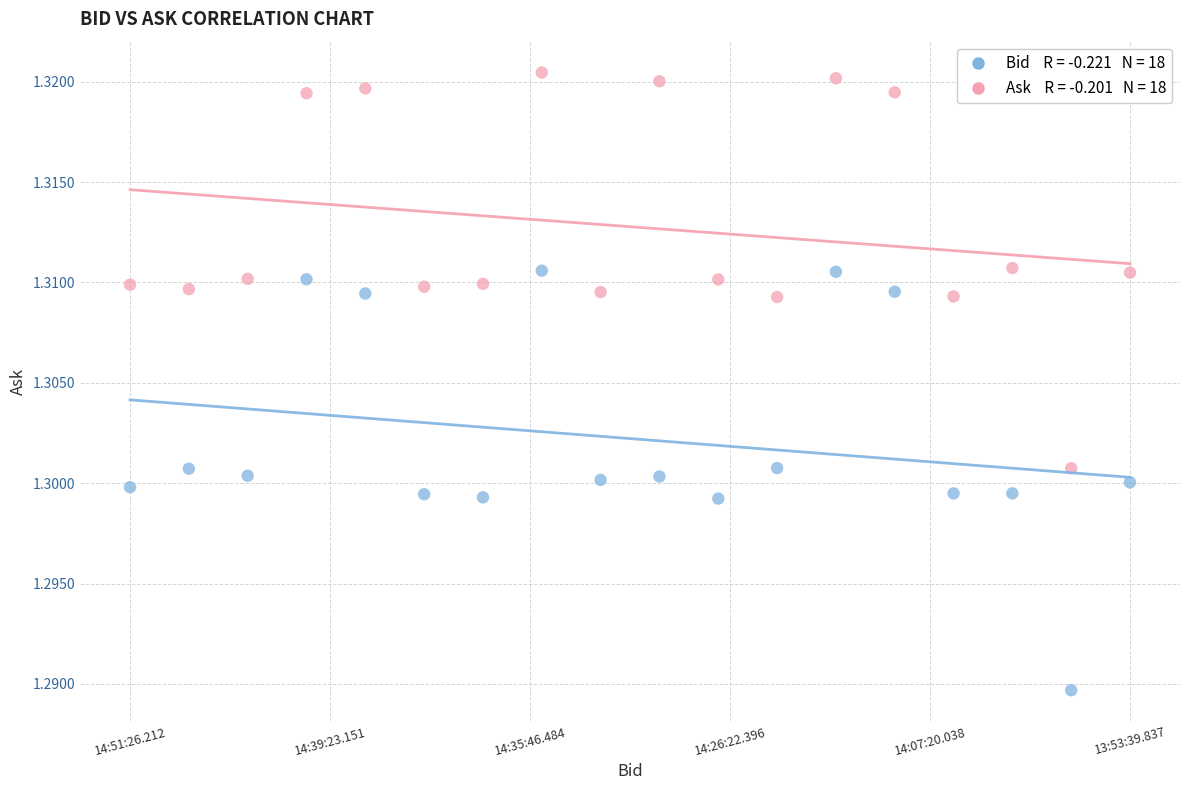

Across all data points, what is the range of X values (max minus min)?

1.0